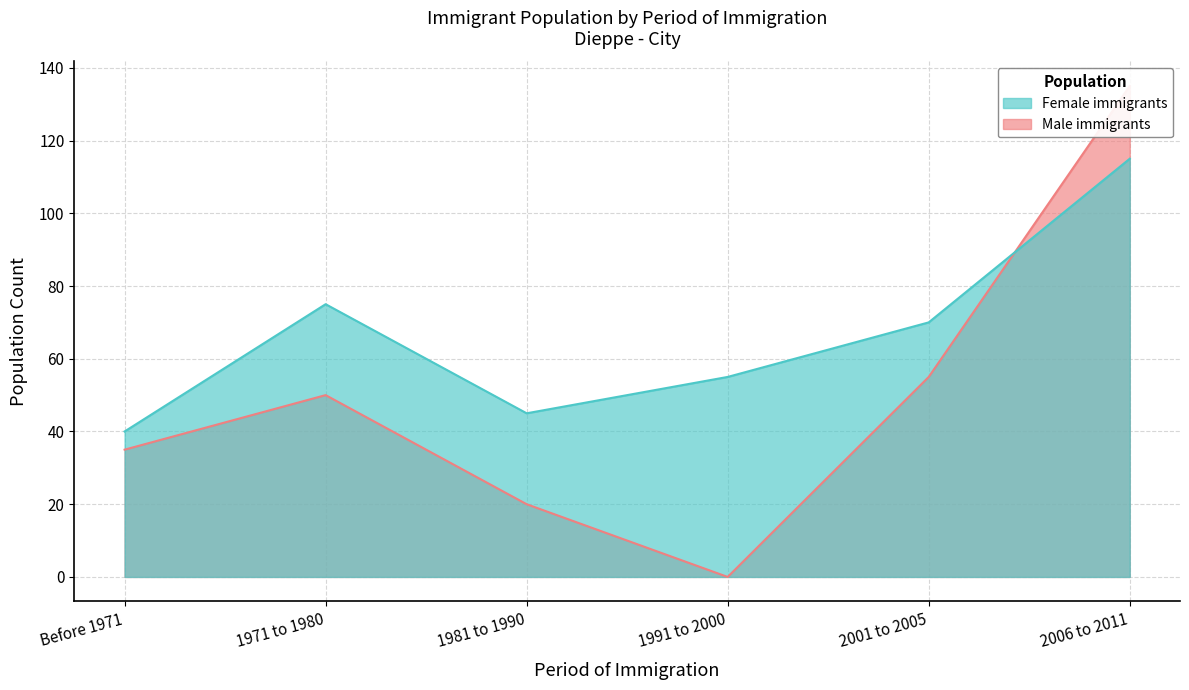

Where is the first local maximum for Male?

1971 to 1980